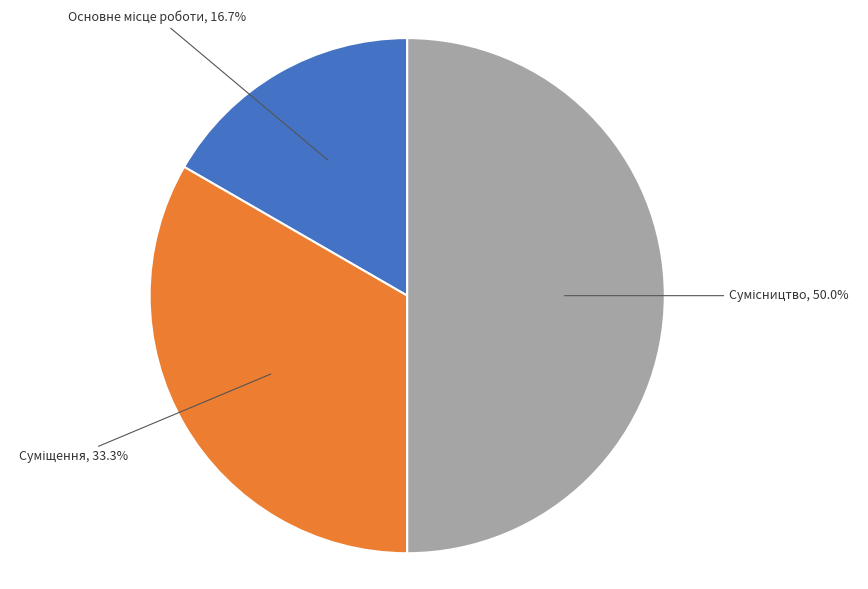

How many segments does this pie chart have?

3